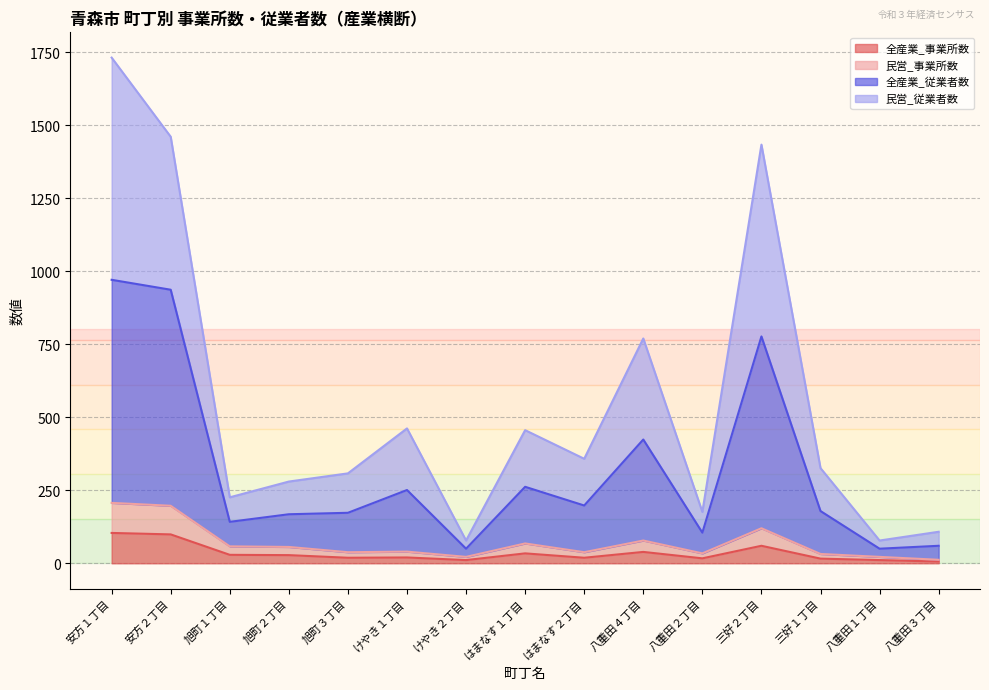

Rank the categories by 民営_従業者数 value from highest to lowest.

安方１丁目, 安方２丁目, 三好２丁目, 八重田４丁目, けやき１丁目, はまなす１丁目, はまなす２丁目, 三好１丁目, 旭町３丁目, 旭町２丁目, 旭町１丁目, 八重田２丁目, 八重田３丁目, けやき２丁目, 八重田１丁目